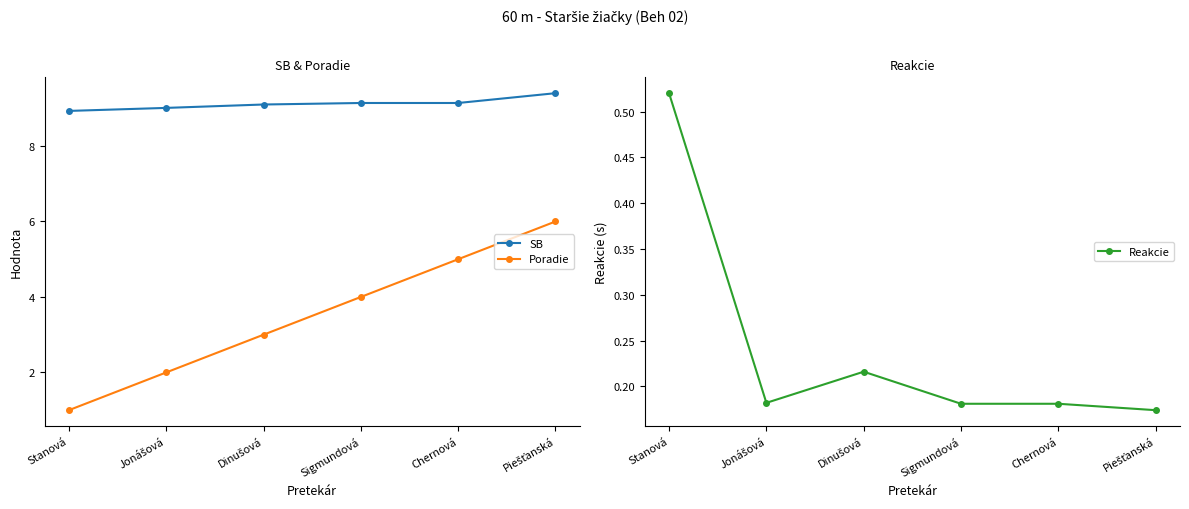

What position from the right is Piešťanská?

1